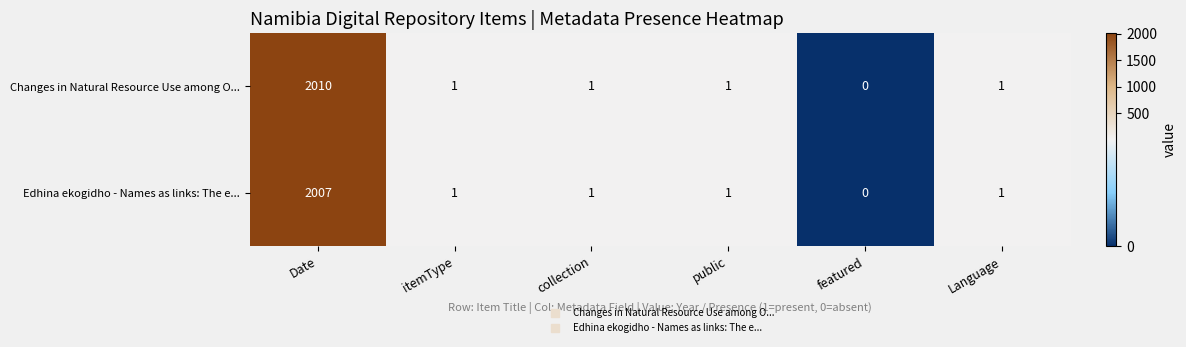

Which series has the largest total across all categories?

Changes in Natural Resource Use among O...